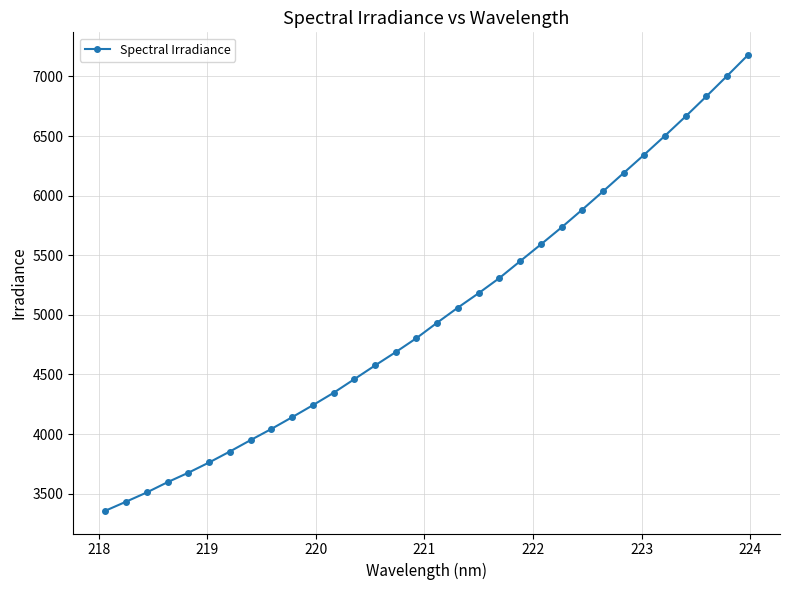

What is the smallest value displayed?

3357.4